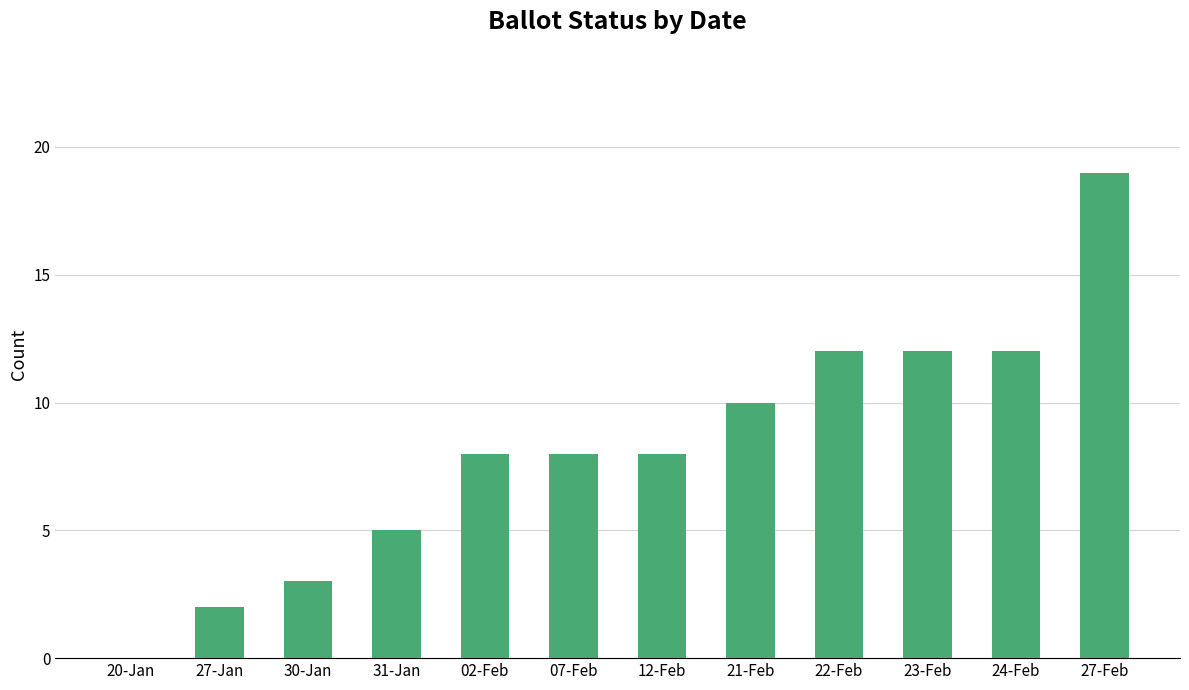

What is the maximum value shown in the chart?

19